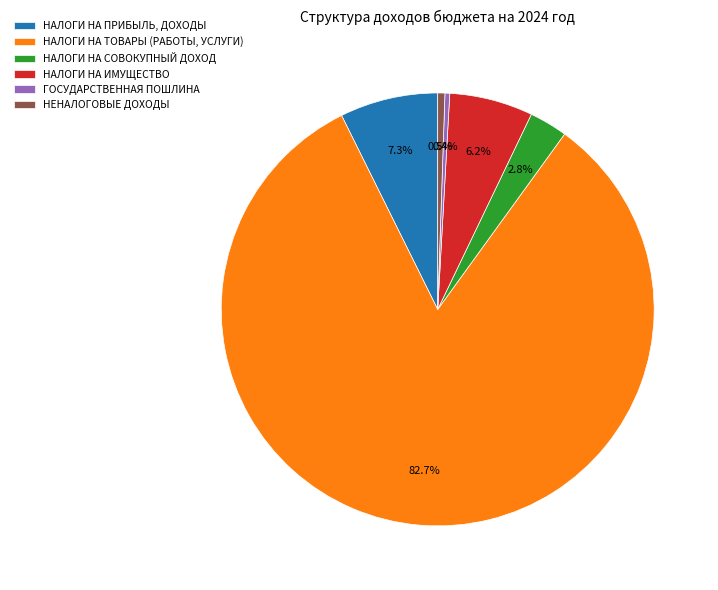

How many segments does this pie chart have?

6